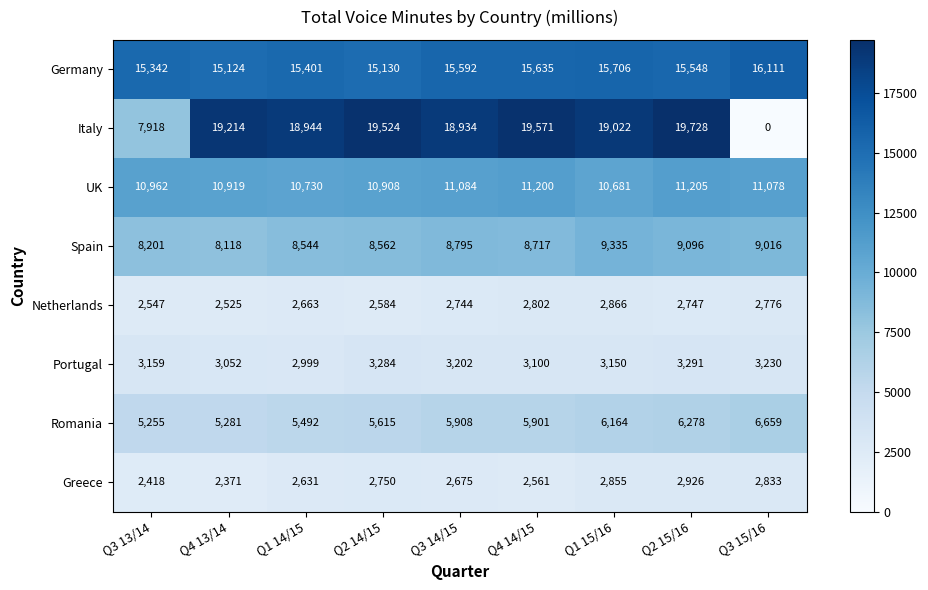

What is the average value of the Spain series?

8709